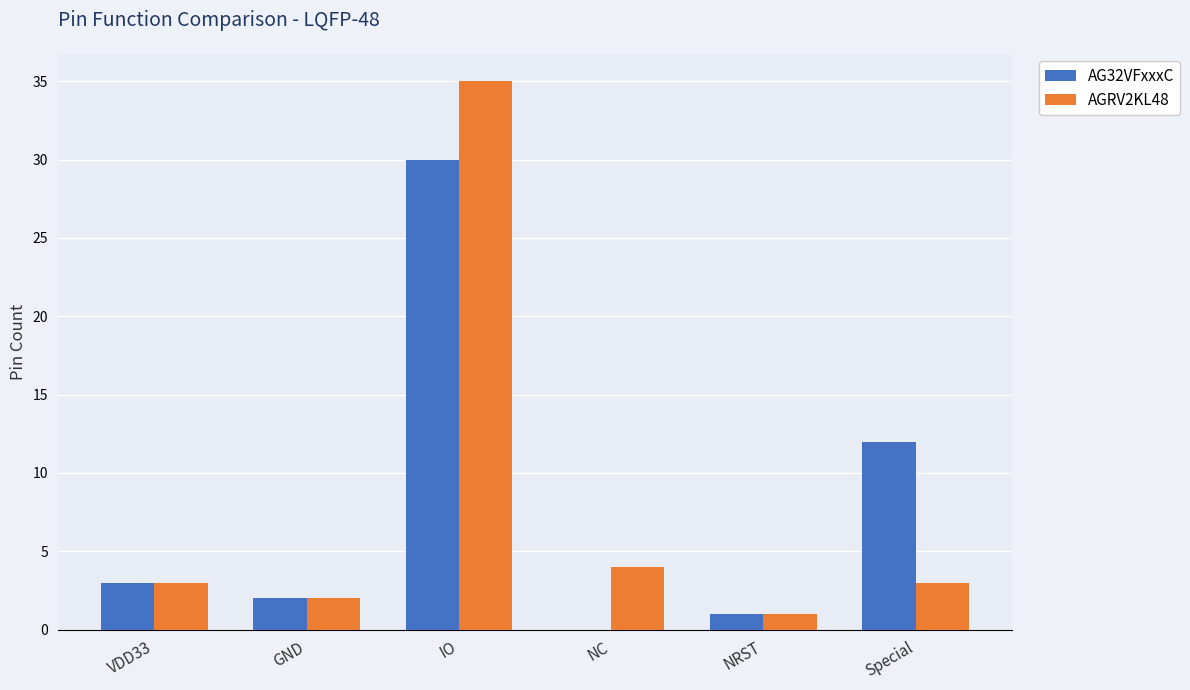

What is the total value across all series at Special?

15